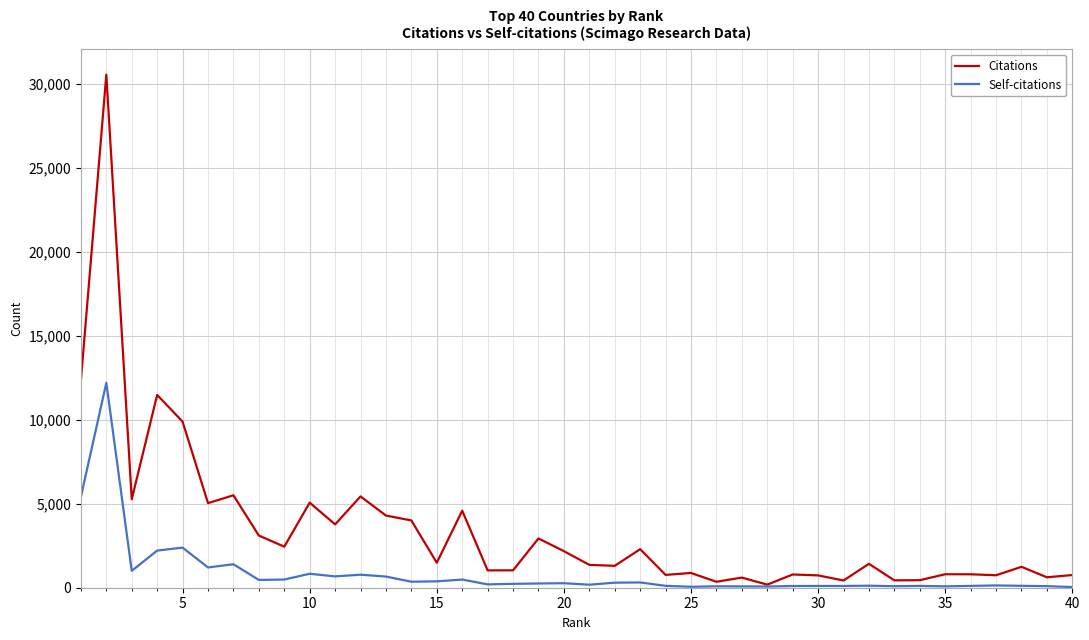

List the series in order of their overall mean, lowest first.

Self-citations, Citations